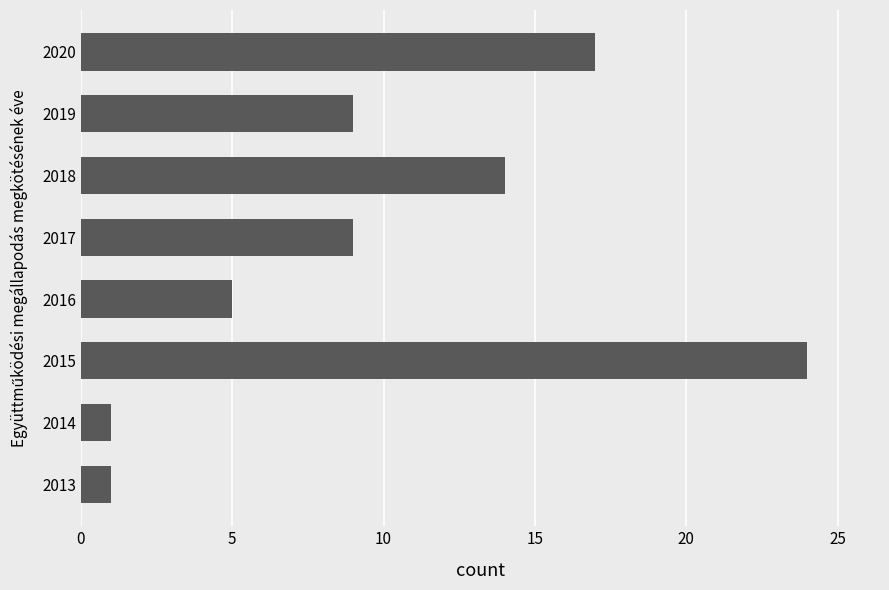

Does the chart contain stacked bars?

No